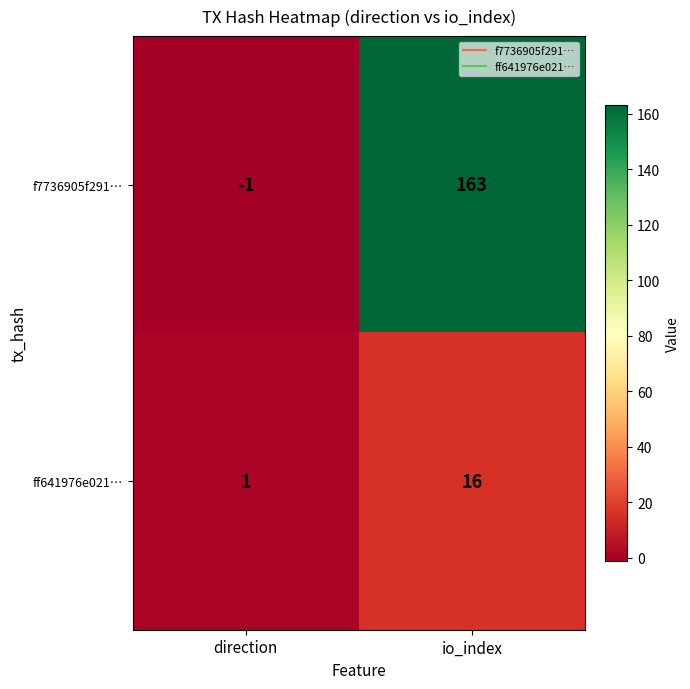

Between direction and io_index, which series saw the biggest shift?

f7736905f291…